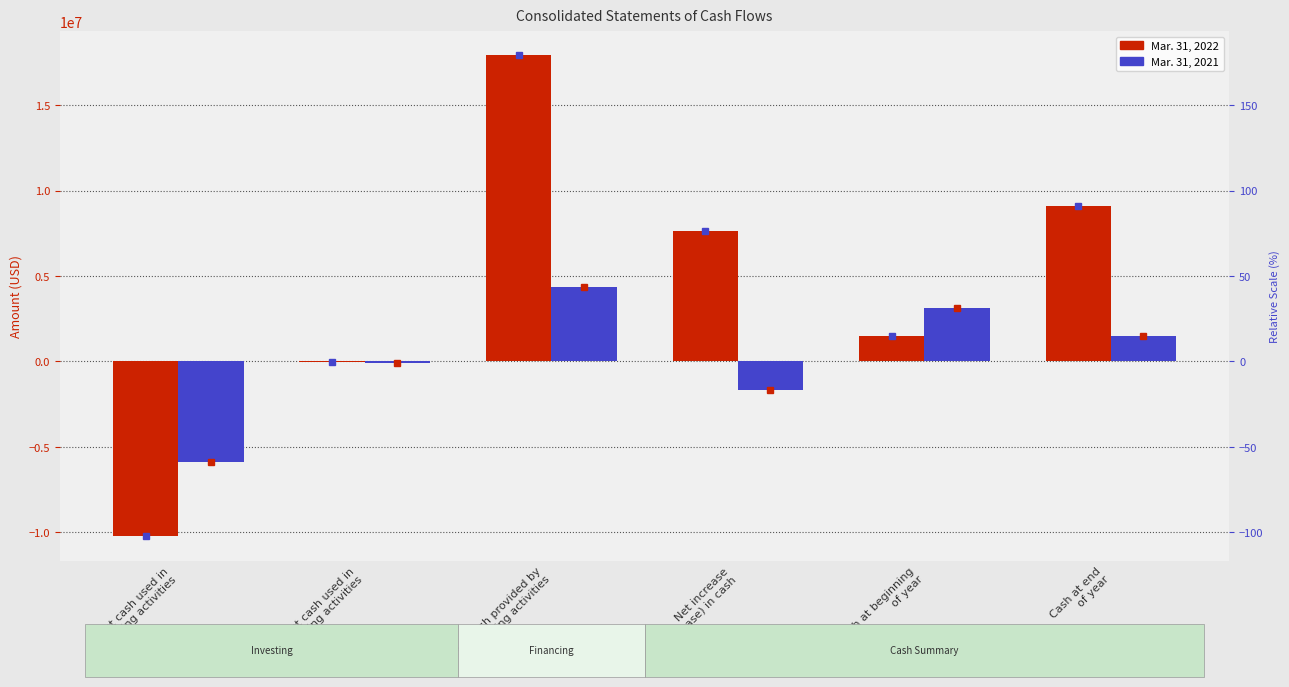

Which series has the widest spread of values?

Mar. 31, 2022